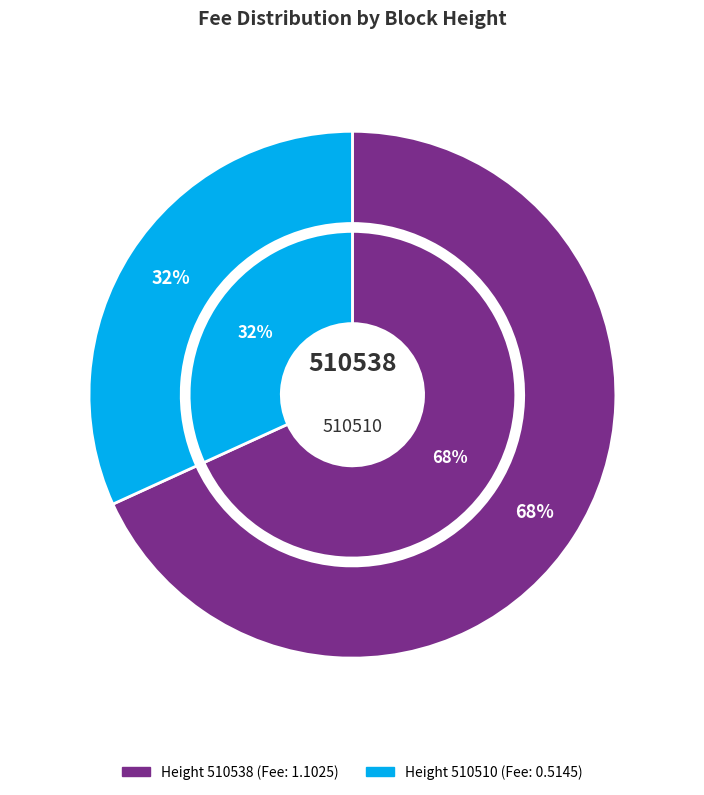

Which has a higher value, 510538 or 510510?

510538